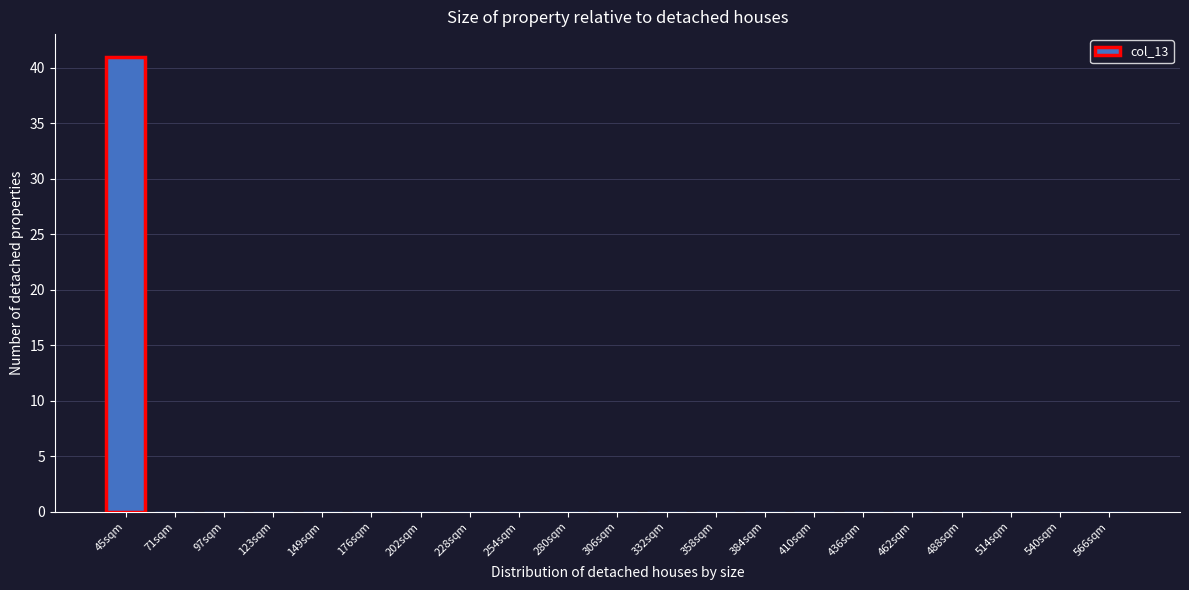

Reading right to left, extract all data points from this chart.

566sqm=0	540sqm=0	514sqm=0	488sqm=0	462sqm=0	436sqm=0	410sqm=0	384sqm=0	358sqm=0	332sqm=0	306sqm=0	280sqm=0	254sqm=0	228sqm=0	202sqm=0	176sqm=0	149sqm=0	123sqm=0	97sqm=0	71sqm=0	45sqm=41